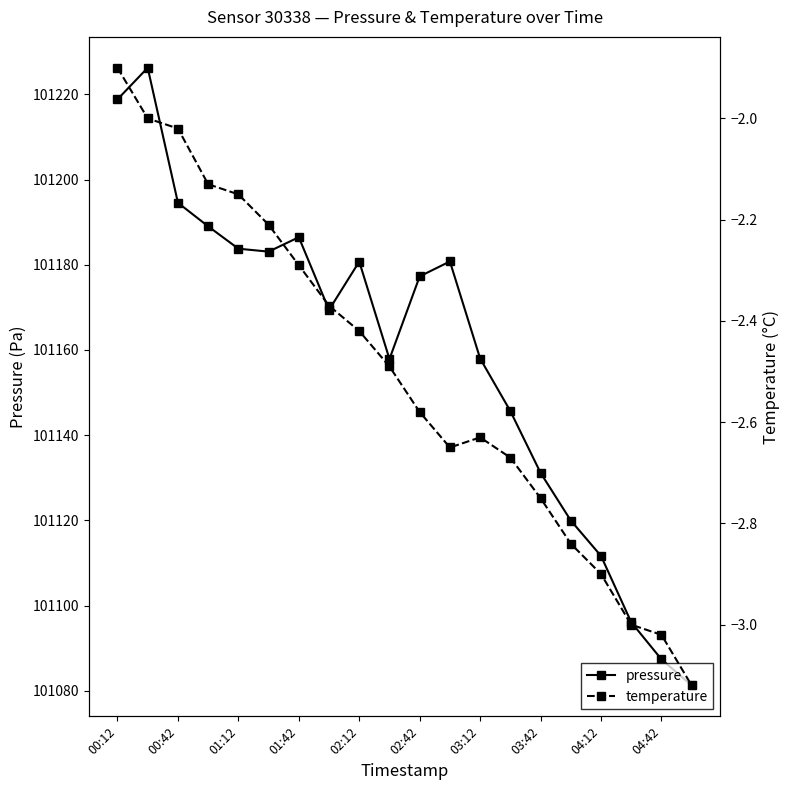

Which category has the lowest value in the temperature series?

19